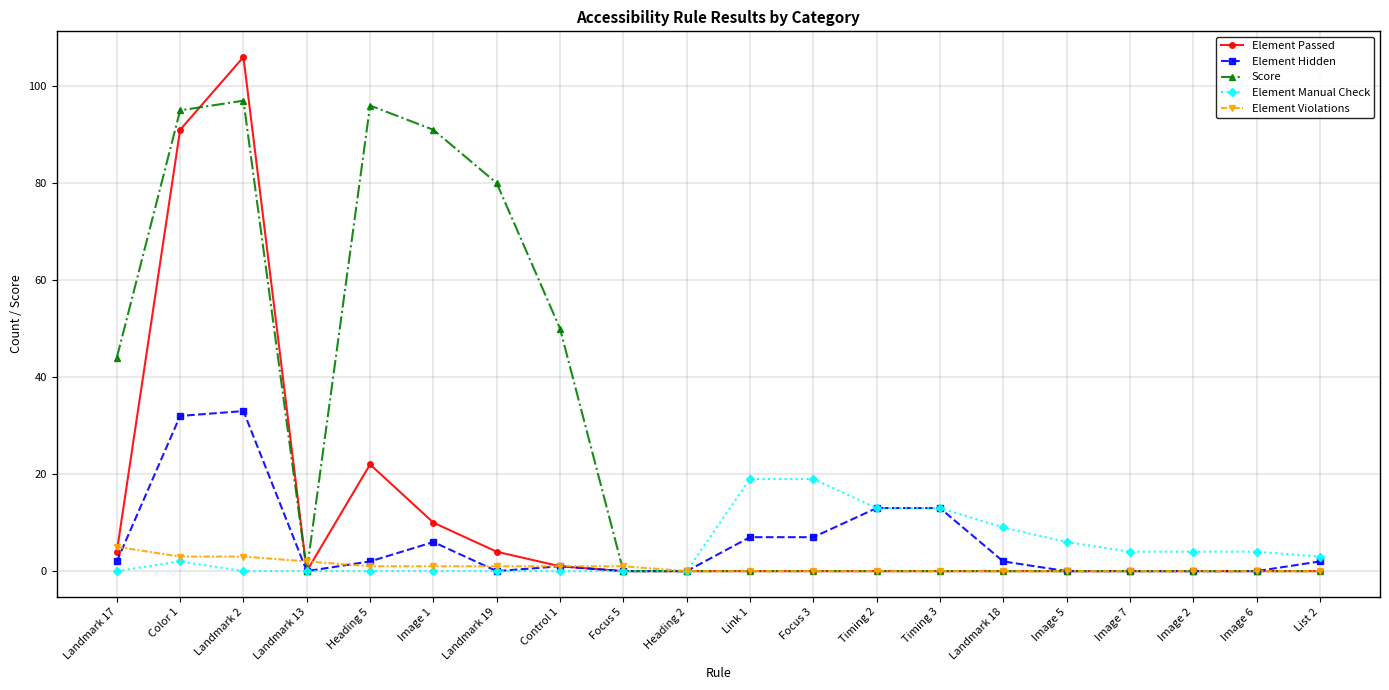

What is the label of the 12th point from the left?

Focus 3